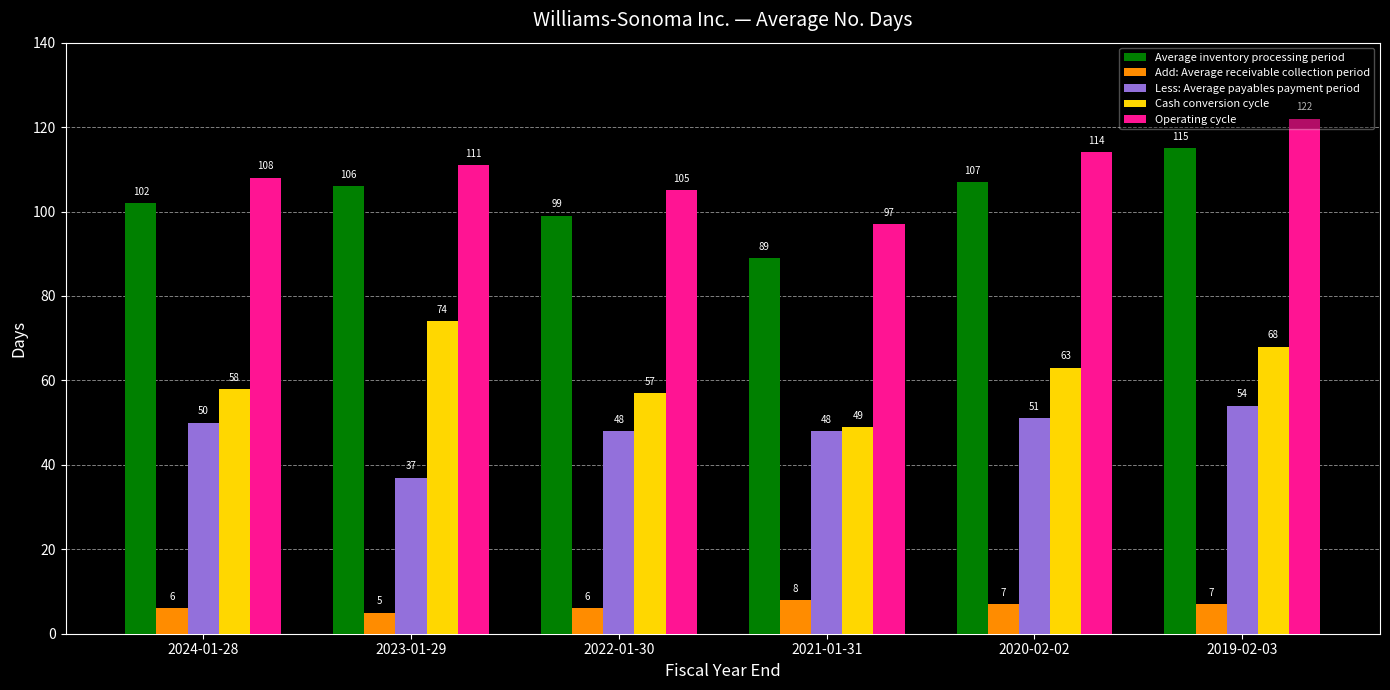

True or false: Operating cycle has a value of 111 at 2023-01-29.

True